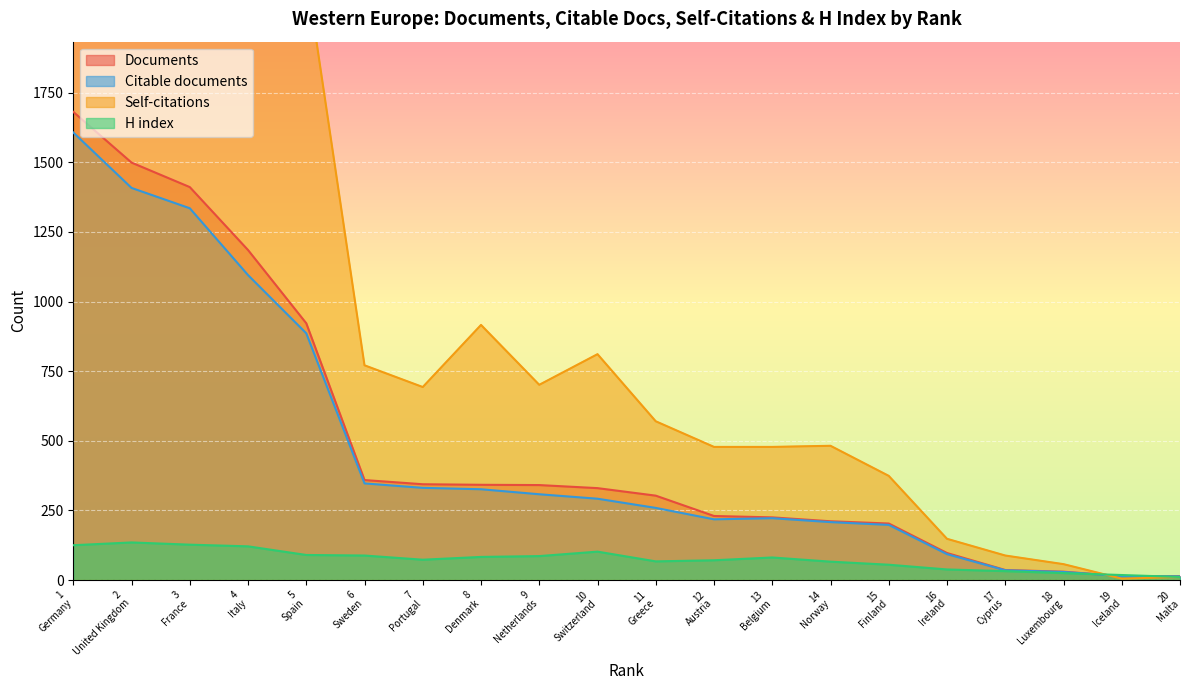

What value does the H index series have at 7 Portugal?

73